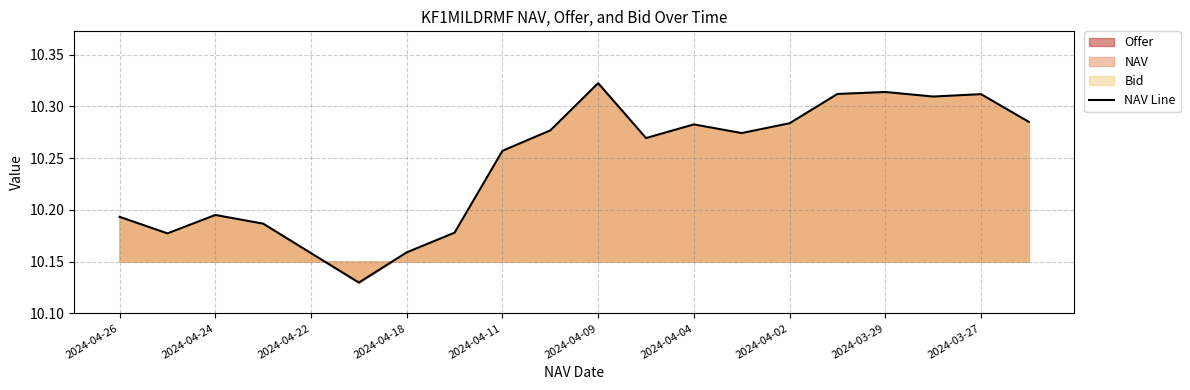

Is it true that NAV Line equals 2.8 at 2024-04-09?

False